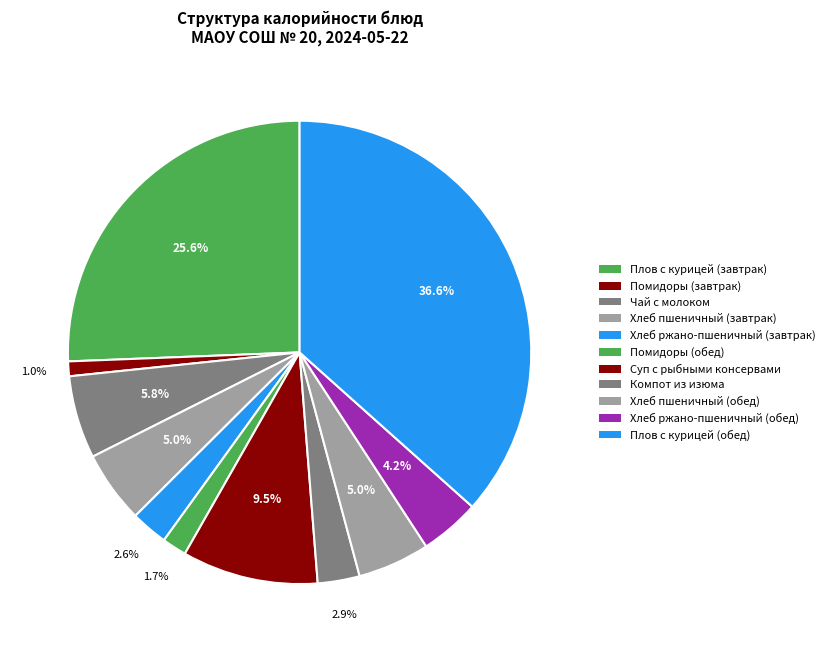

Is the sum of Суп с рыбными консервами and Хлеб пшеничный (завтрак) greater than half?

No